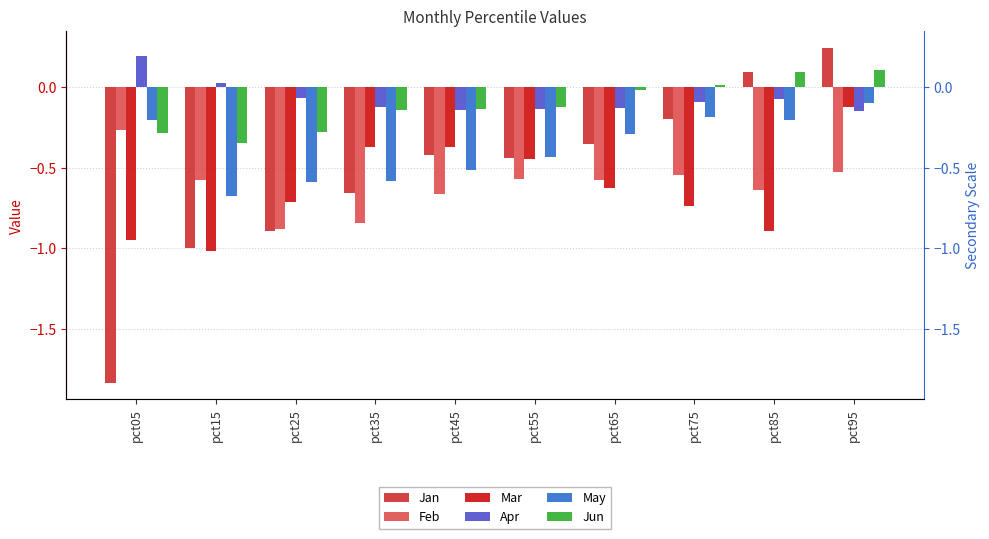

How many groups of bars are there?

10